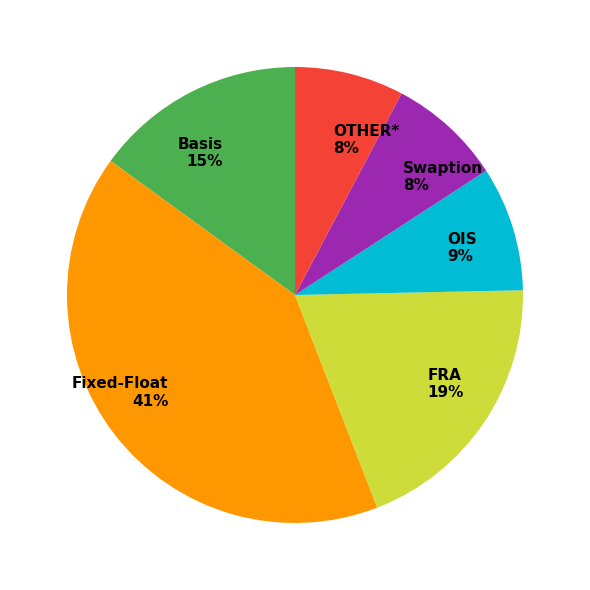

Approximately how many times larger is the value at Basis 15% compared to FRA 19%?

0.8